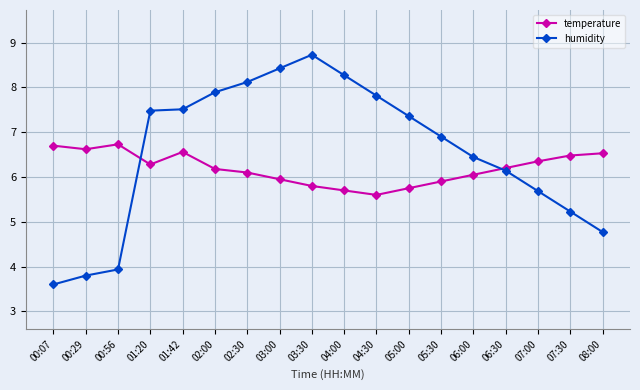

True or false: humidity has more than 0 points higher than both neighbors.

True